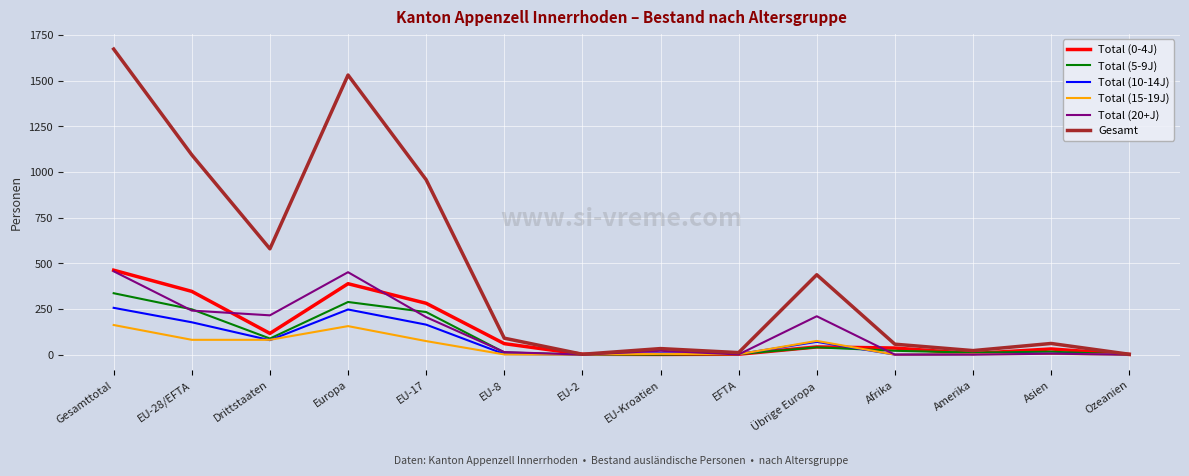

Which series has the largest total across all categories?

Gesamt